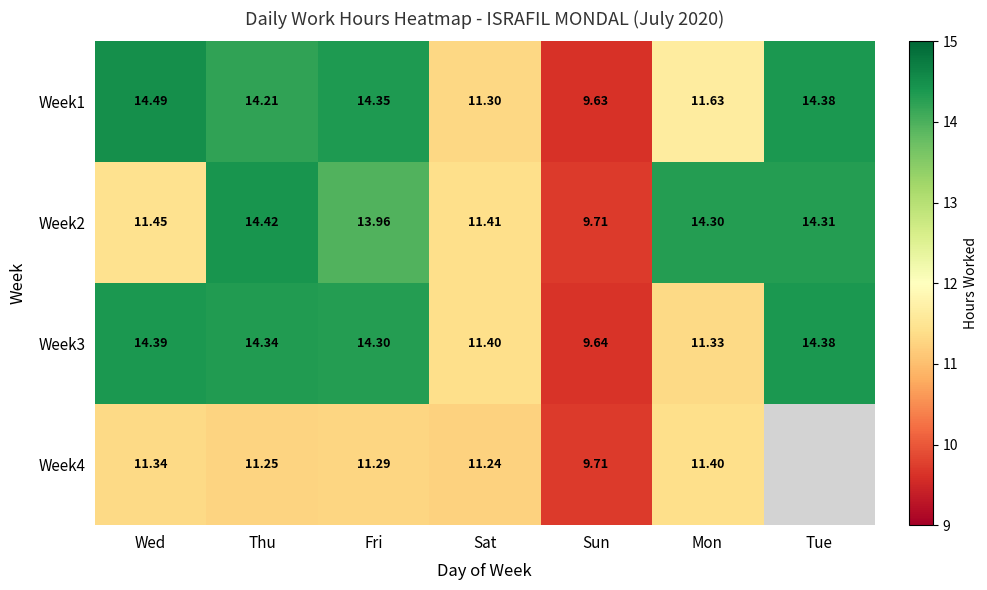

Which category has the highest value in the Week2 series?

Thu